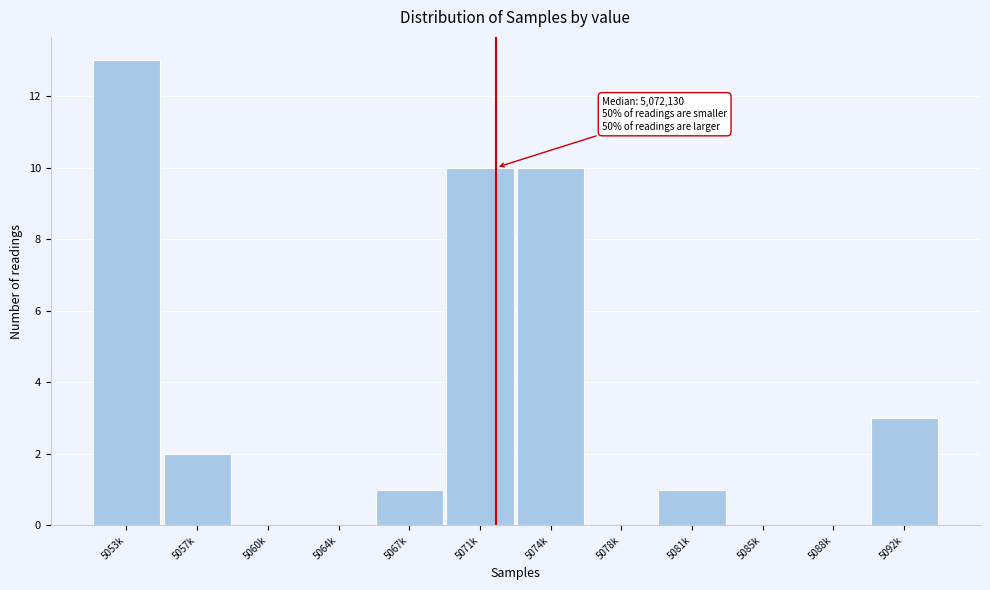

Reading right to left, transcribe all the data shown in this chart.

5092k=3	5088k=0	5085k=0	5081k=1	5078k=0	5074k=10	5071k=10	5067k=1	5064k=0	5060k=0	5057k=2	5053k=13